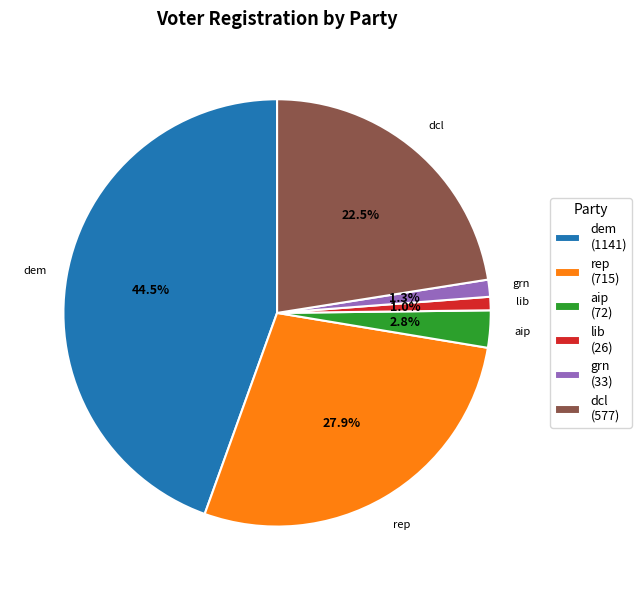

How many segments does this pie chart have?

6